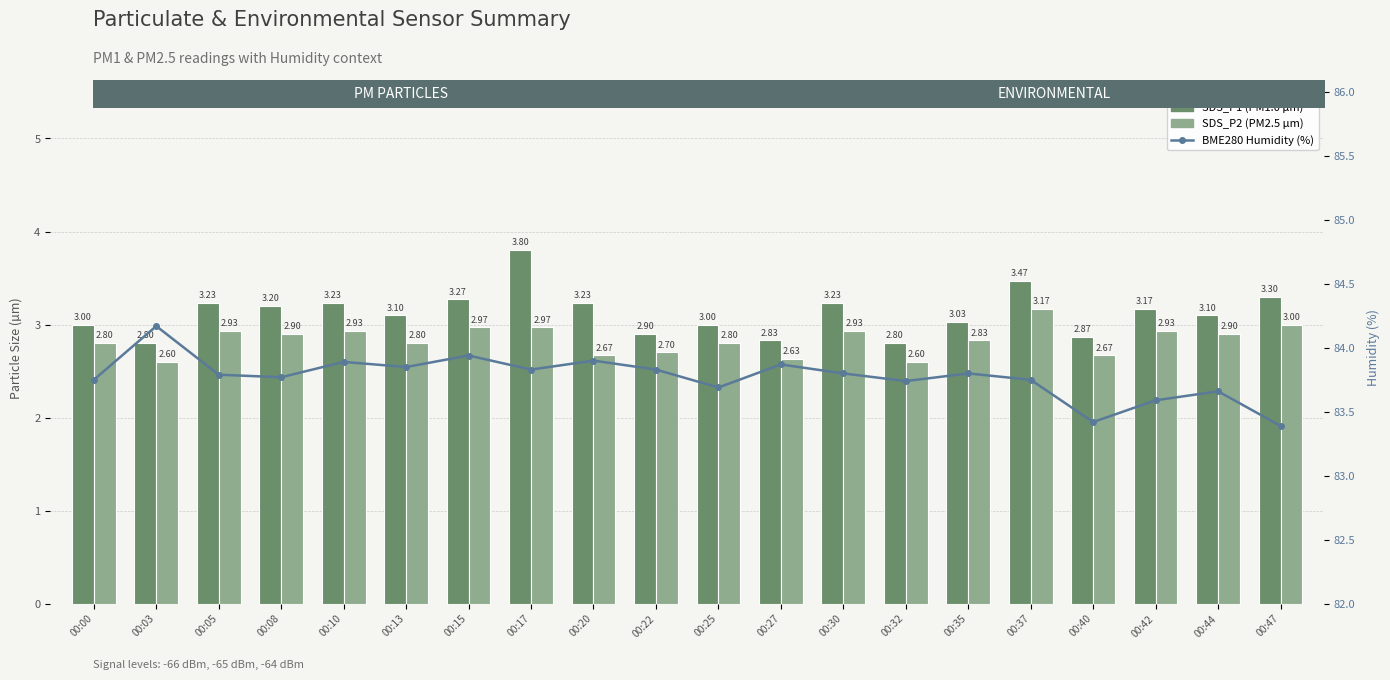

What is the sum of the SDS_P2 (PM2.5) values at 00:00 and 00:05?

5.7